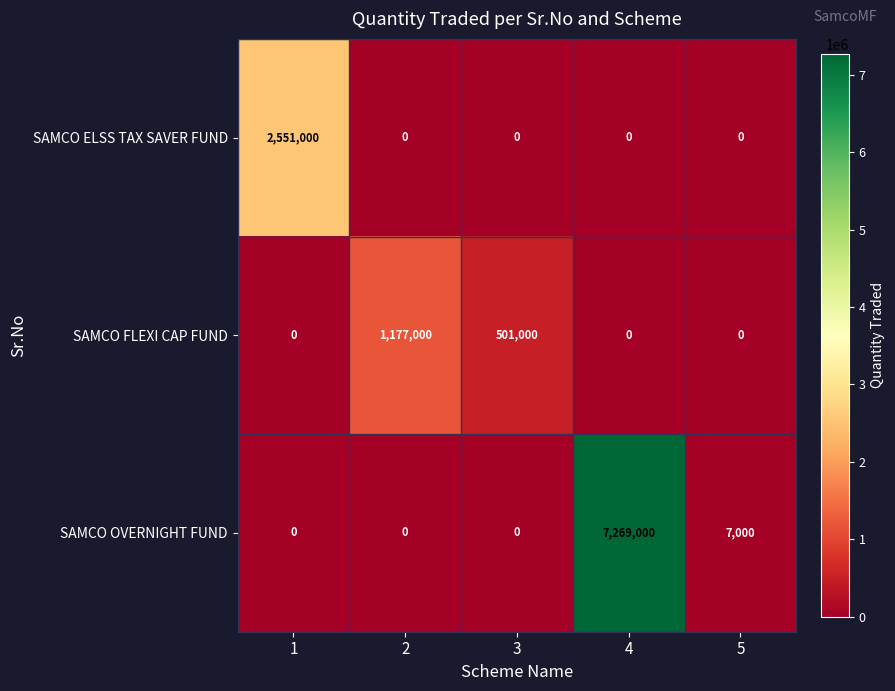

Between 4 and 5, which series saw the biggest shift?

SAMCO OVERNIGHT FUND